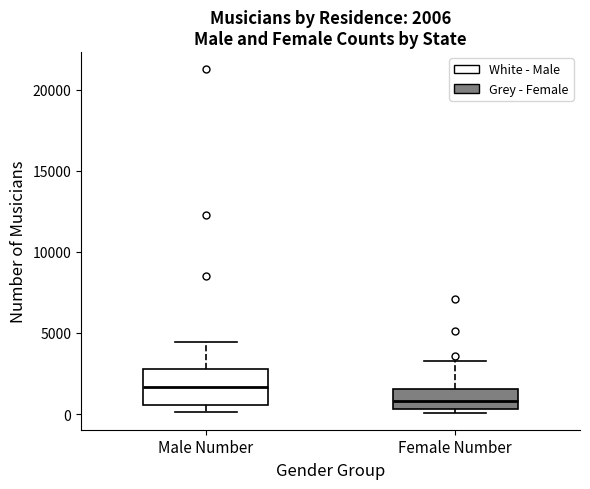

Which box's median line is the lowest?

Female Number